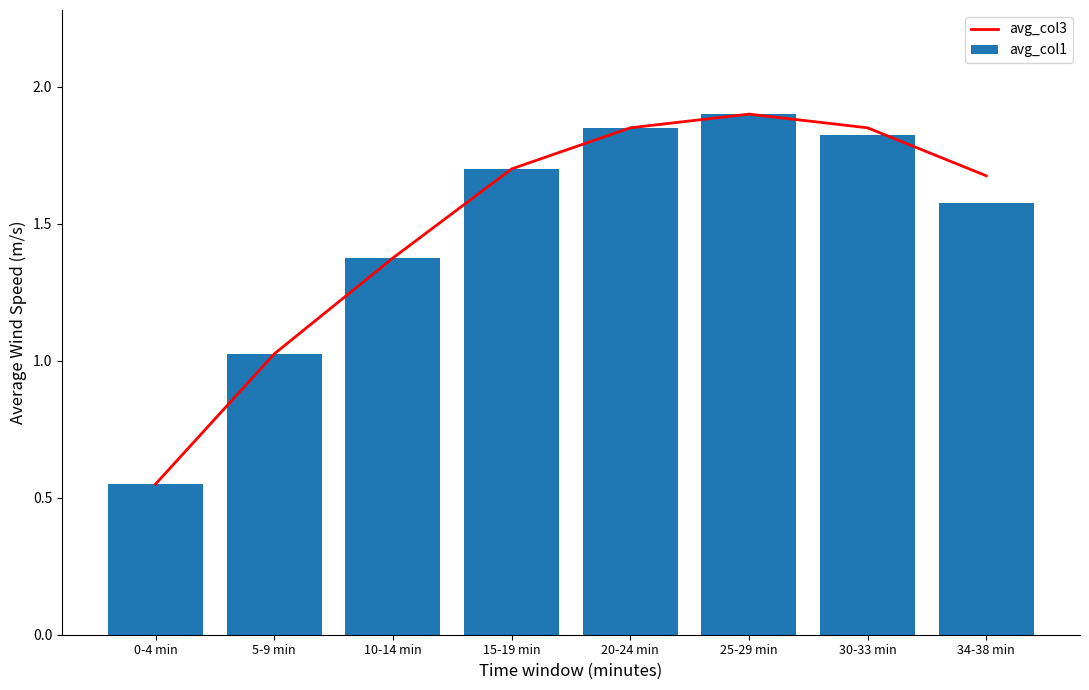

What is the approximate value of avg_col3 at 0-4 min?

0.6